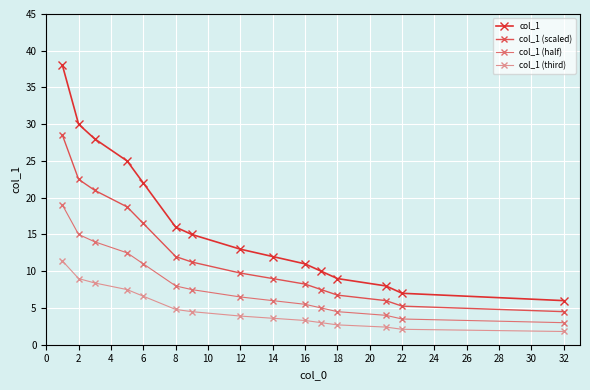

Which series has the widest spread of values?

col_1